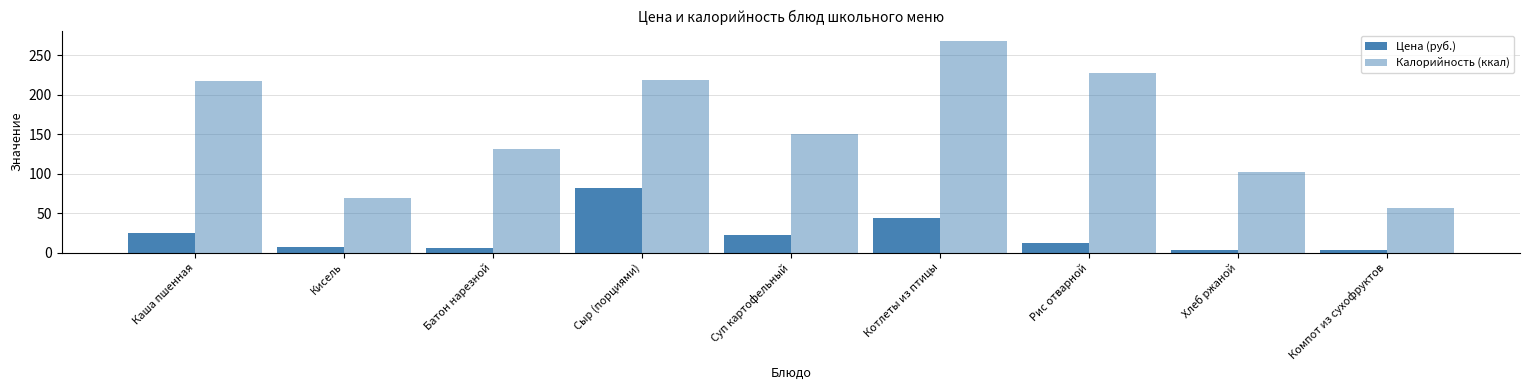

What is the minimum value for Цена (руб.)?

3.1